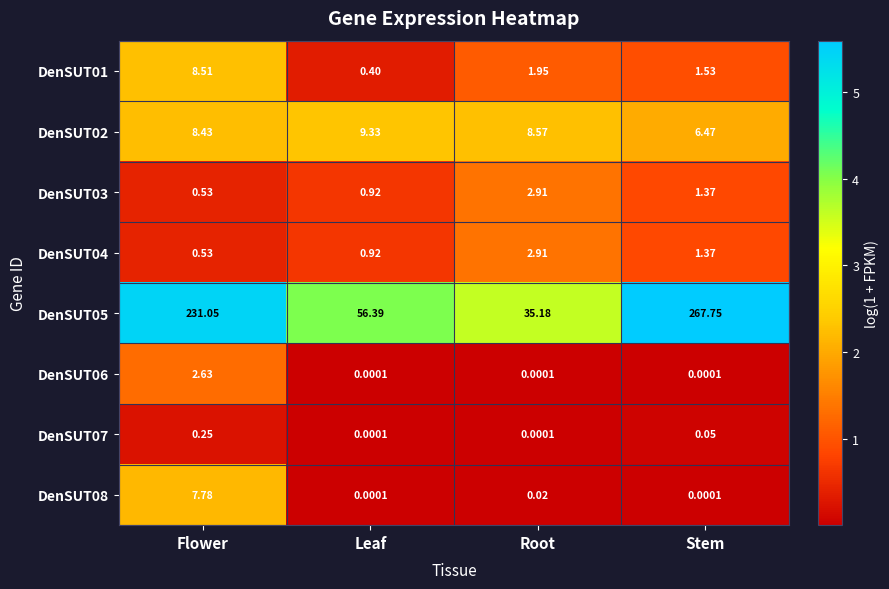

At which label does DenSUT07 reach its peak?

Flower